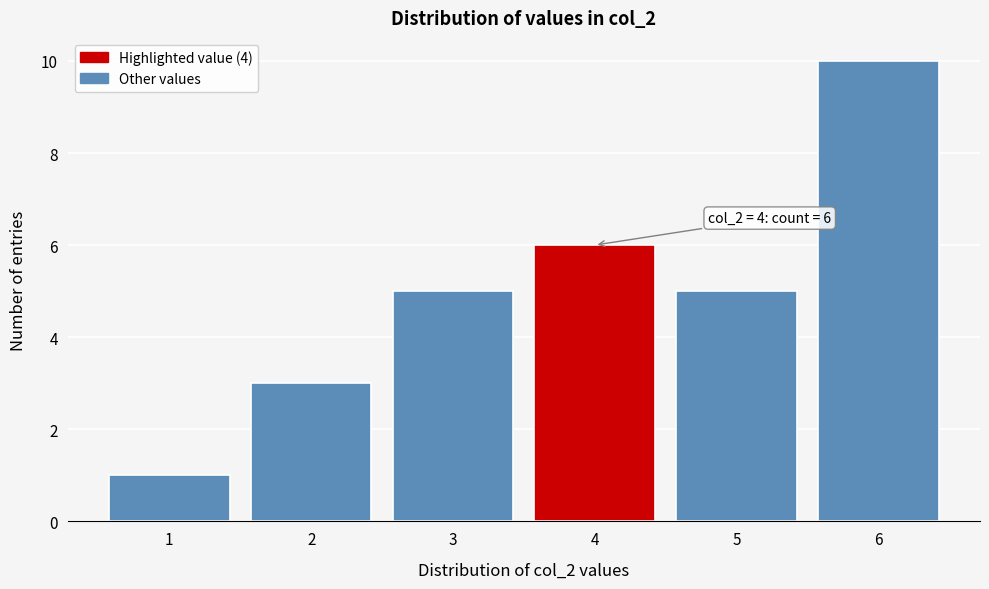

Reading left to right, what are all the values shown in this chart?

1=1	2=3	3=5	4=6	5=5	6=10